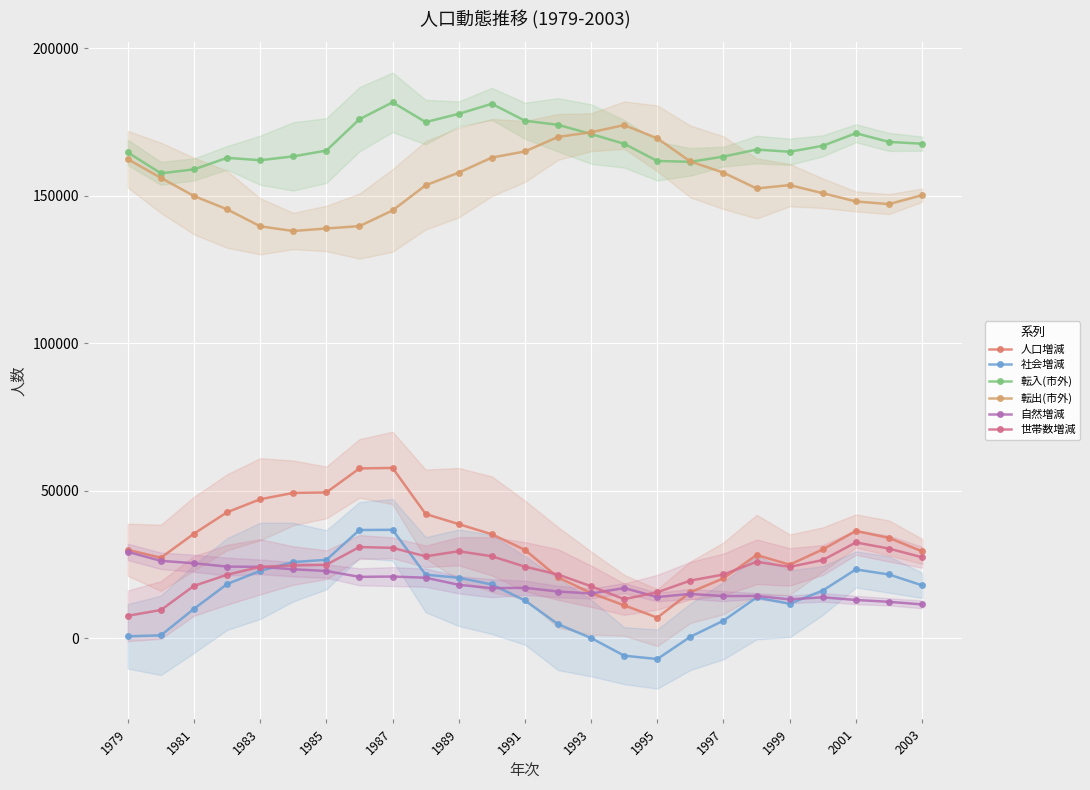

List the series in order of their peak value, highest first.

転入(市外), 転出(市外), 人口増減, 社会増減, 世帯数増減, 自然増減